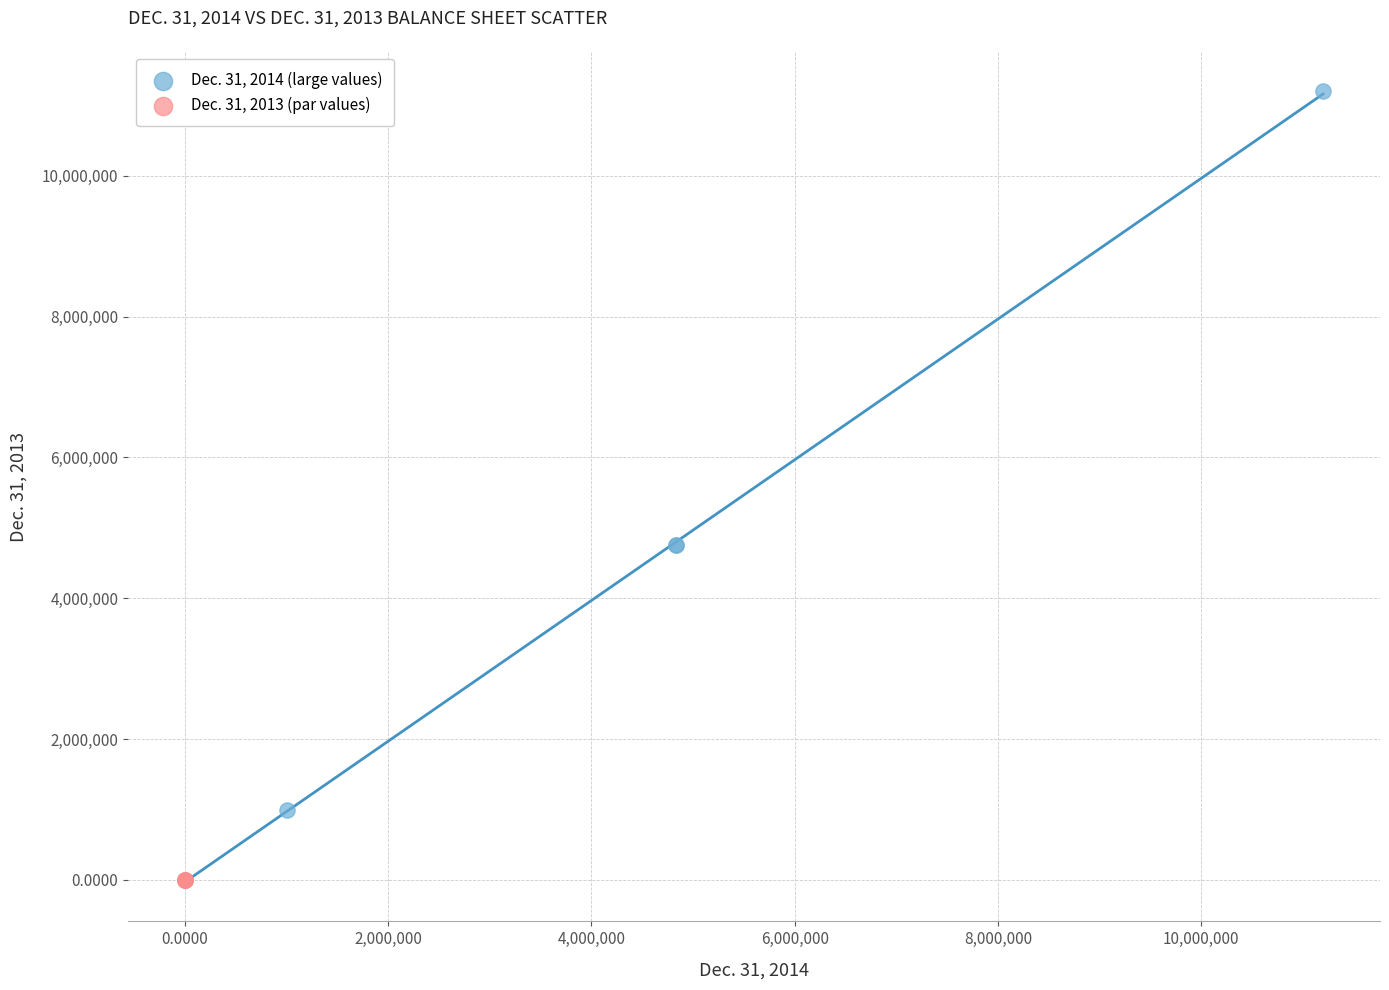

What are all the series names shown in the legend?

Dec. 31, 2014 (large values), Dec. 31, 2013 (par values)